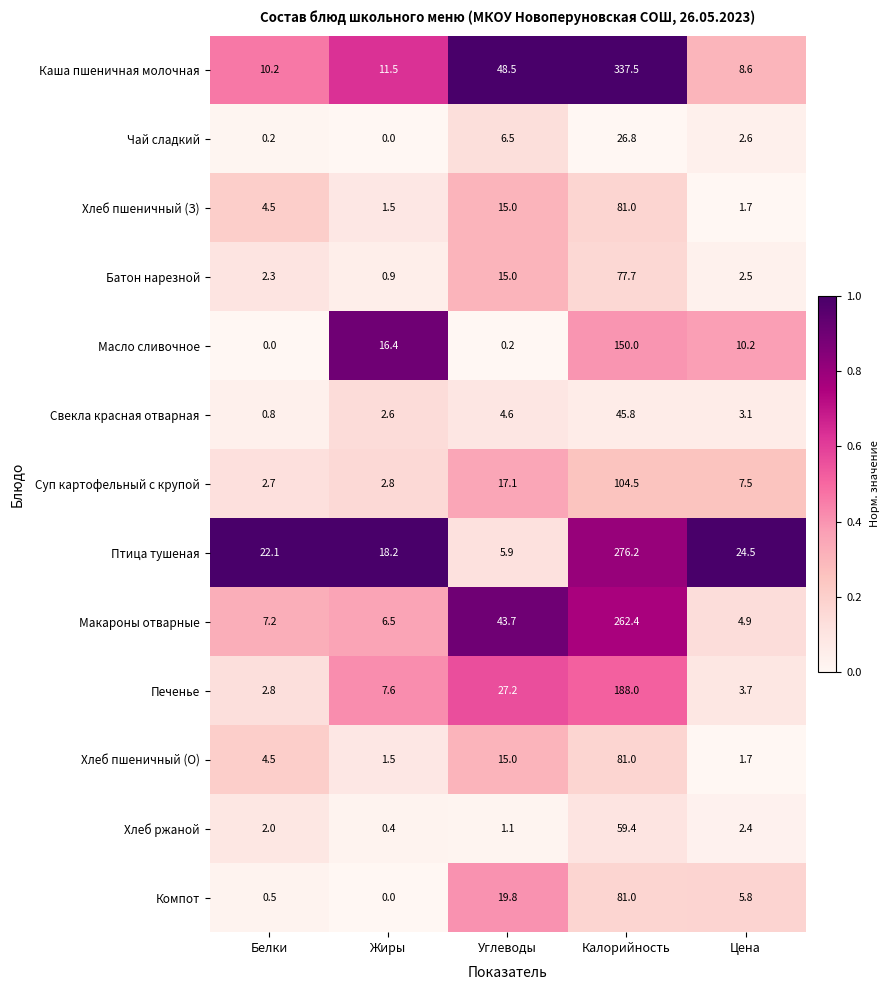

Which series has the largest total across all categories?

Каша пшеничная молочная